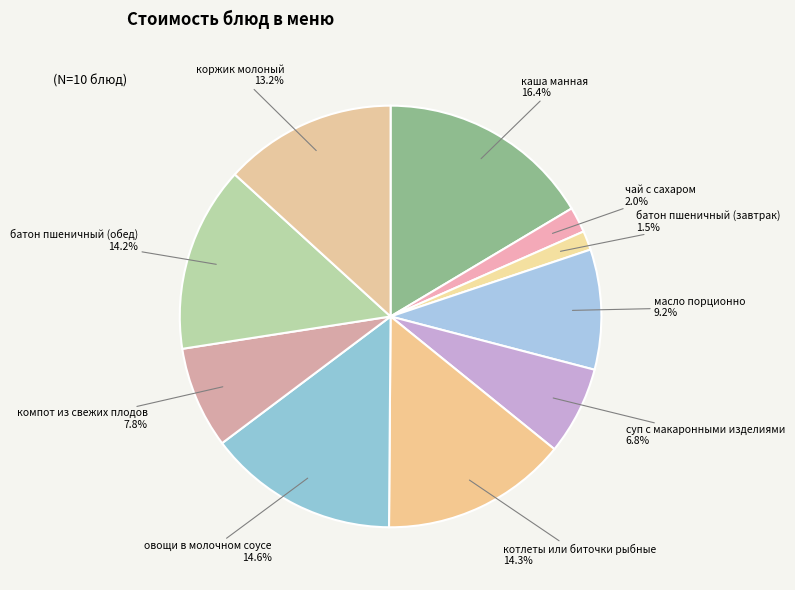

Which has a higher value, чай с сахаром or котлеты или биточки рыбные?

котлеты или биточки рыбные